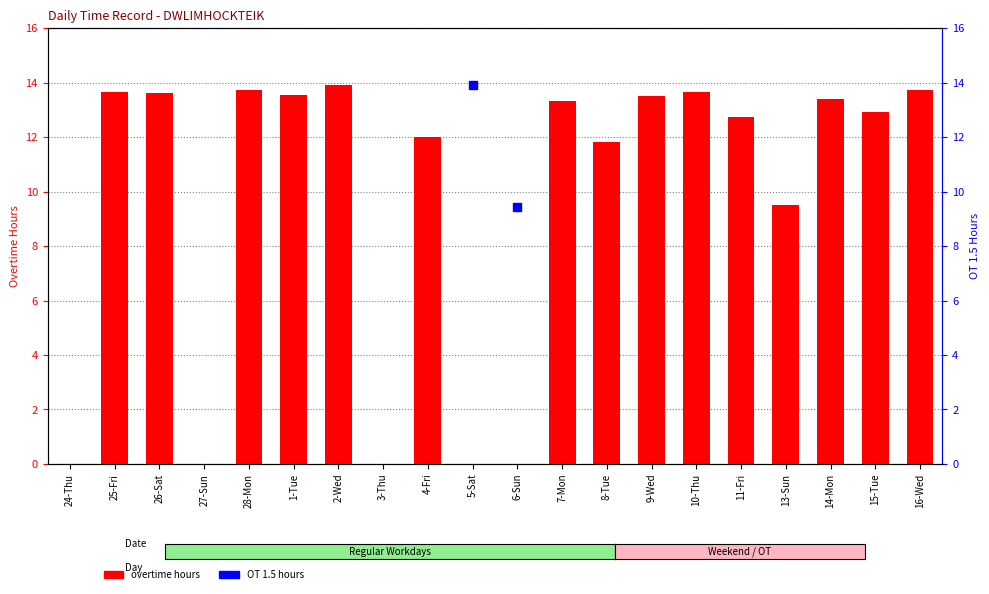

Between 3-Thu and 24-Thu, which is larger?

3-Thu